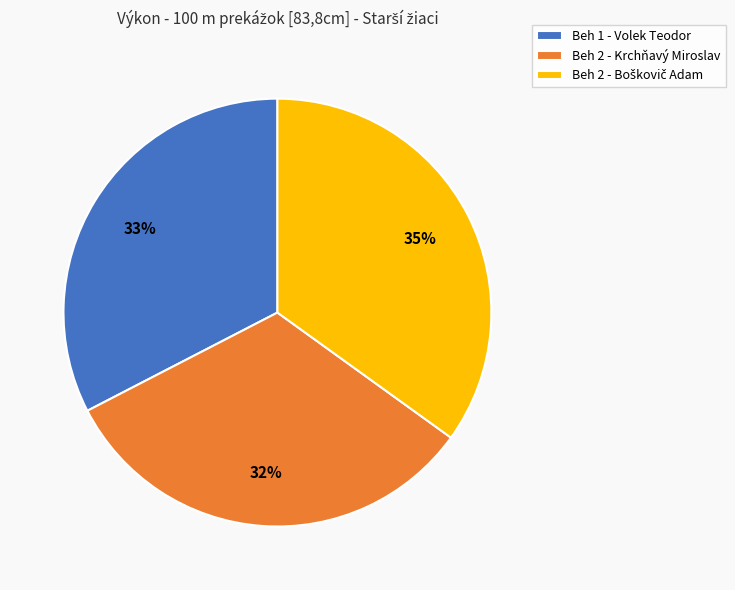

To the nearest percent, what is the average slice percentage?

33%